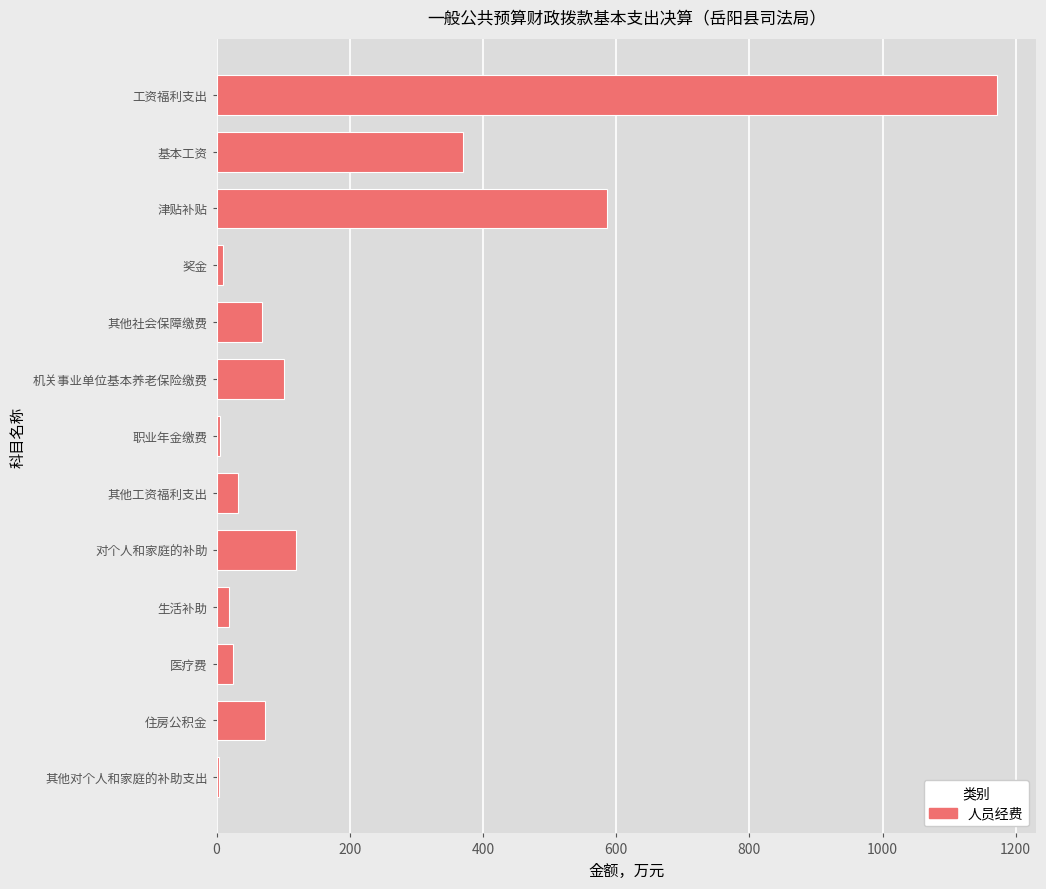

What is the average value?

198.7